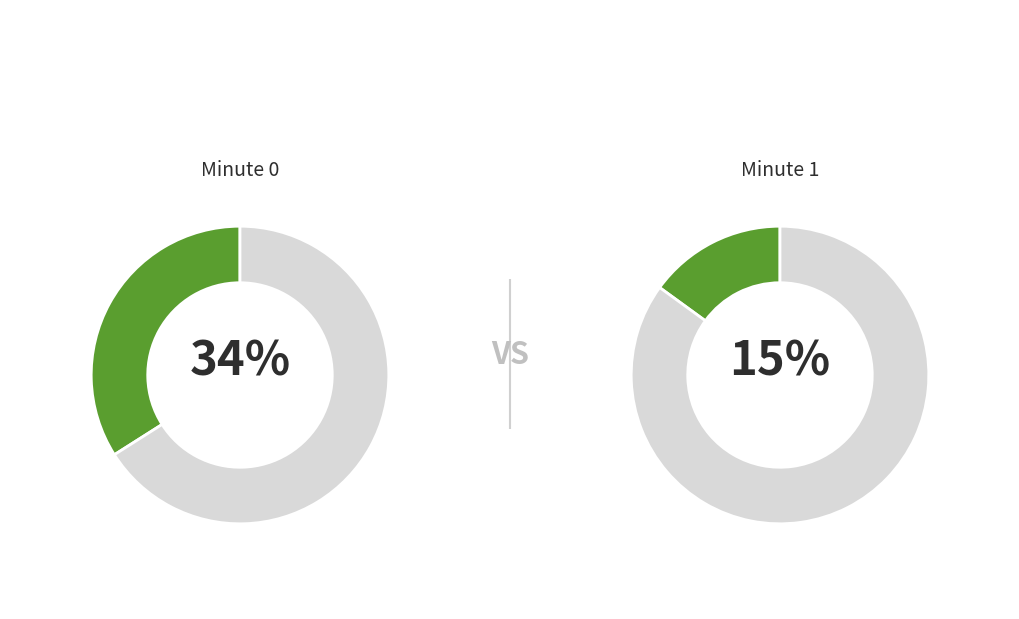

Does 12 represent more than half of the total?

No